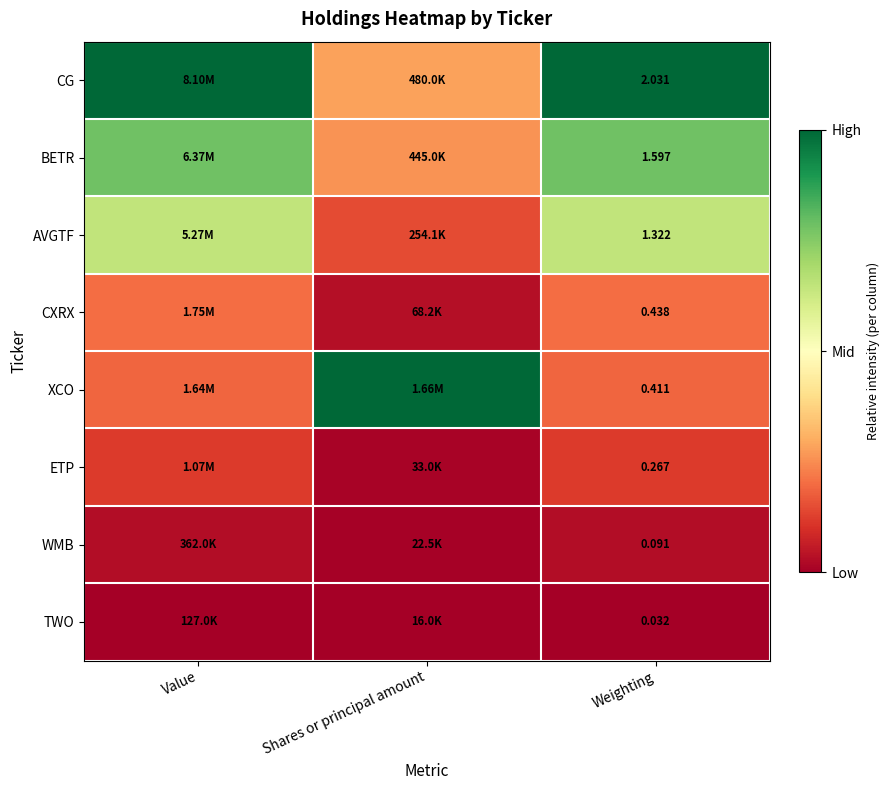

Rank the series at Weighting from highest to lowest value.

CG, BETR, AVGTF, CXRX, XCO, ETP, WMB, TWO